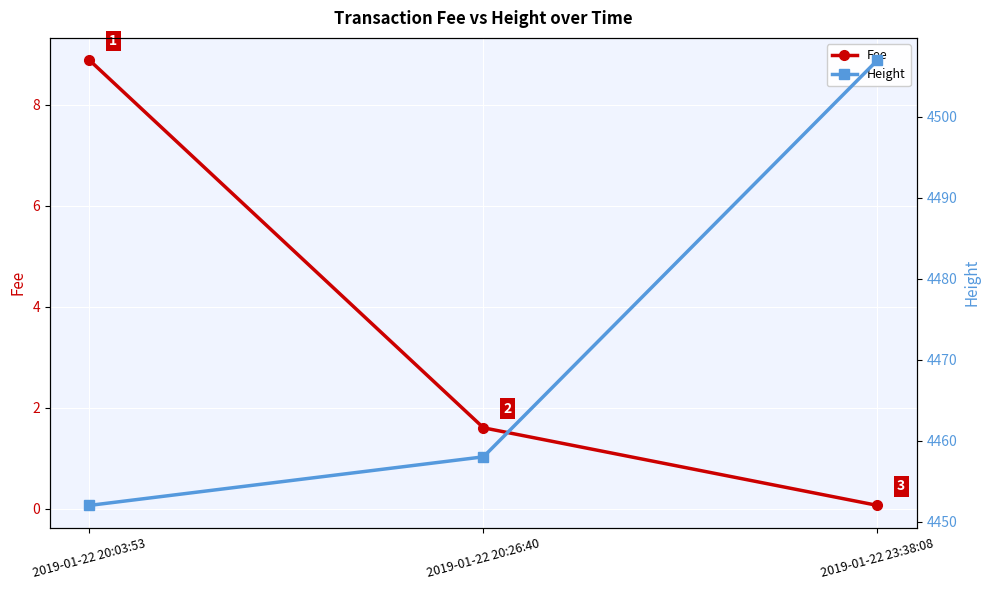

True or false: Fee has a value of 8.9 at 2019-01-22 20:03:53.

True